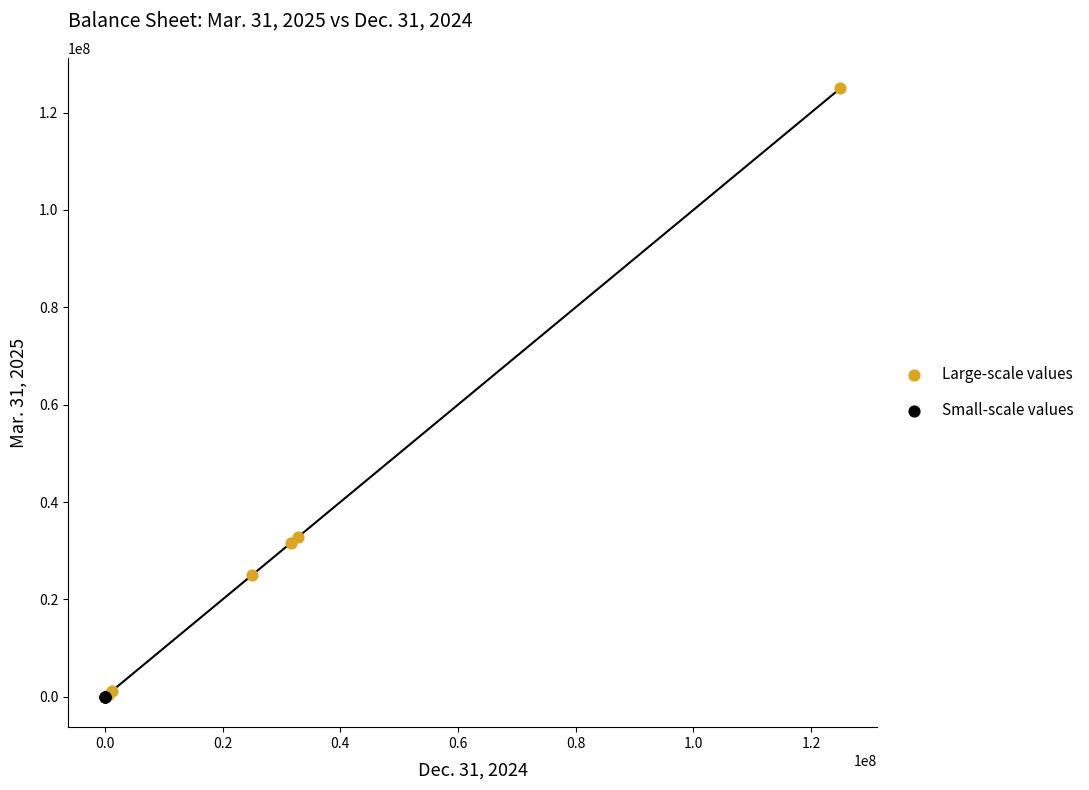

Which series has the widest spread of Y values?

Large-scale values